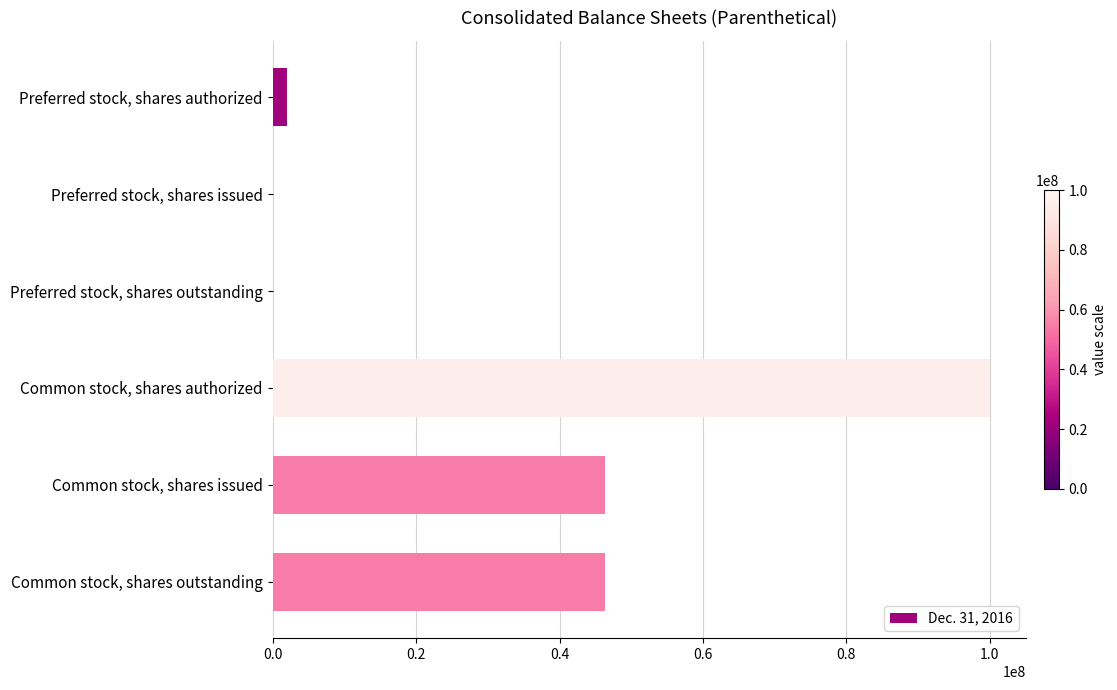

Is it true that the value at Common stock, shares issued is 32180203?

False